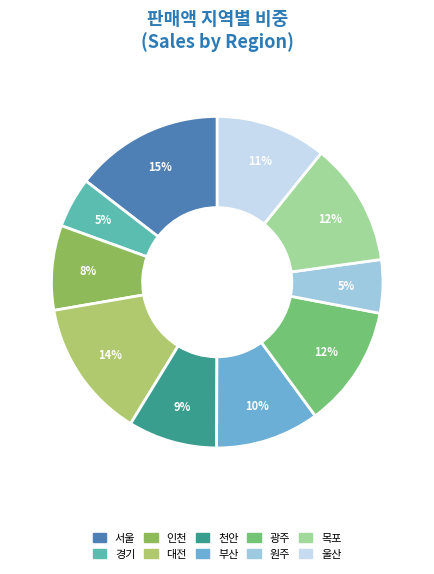

Which has a higher value, 천안 or 원주?

천안